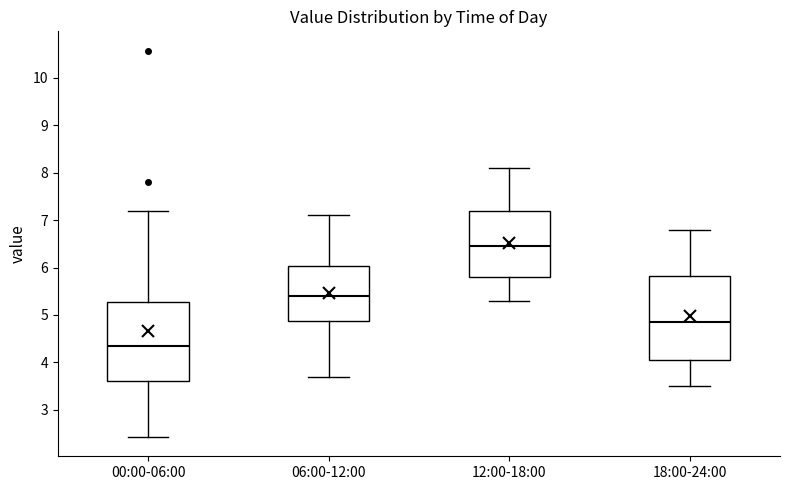

Where does the lower whisker of the box for 18:00-24:00 end on the y-axis? The values are not printed on the chart, so give them approximately, as read against the axis.

3.5